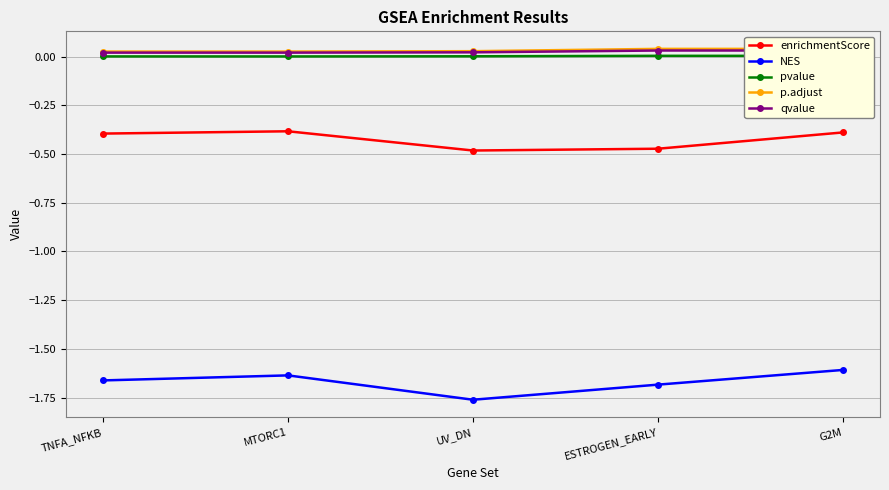

True or false: enrichmentScore and qvalue cross at least once.

False